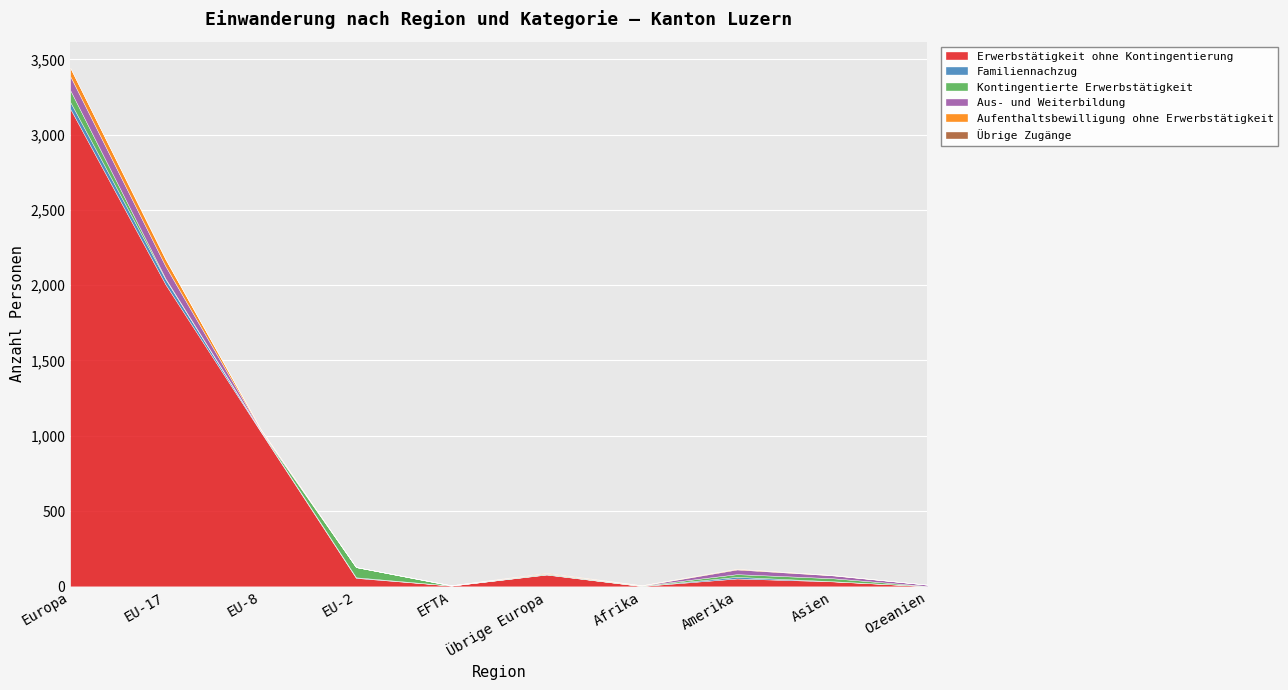

At which label does Familiennachzug first exceed 4?

Europa